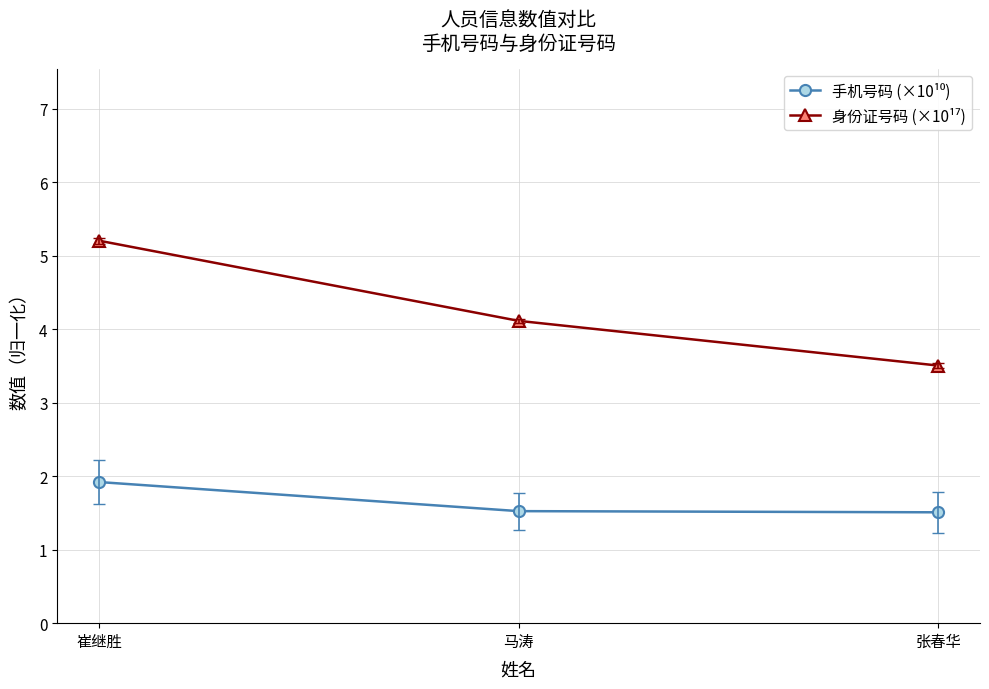

What is the maximum value shown in the chart?

5.2